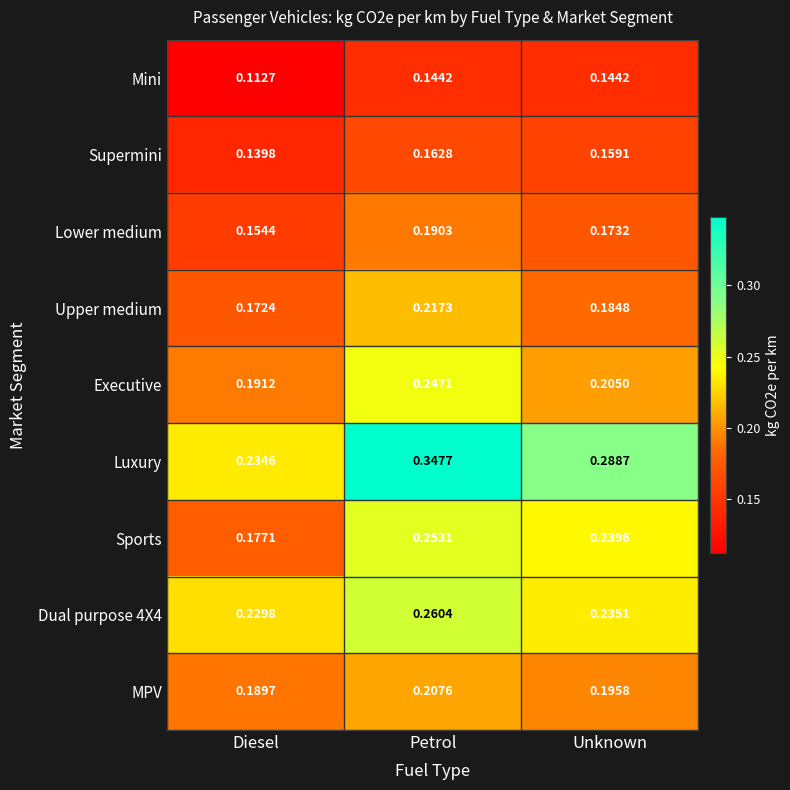

At which category does the chart reach its minimum across all series?

Diesel